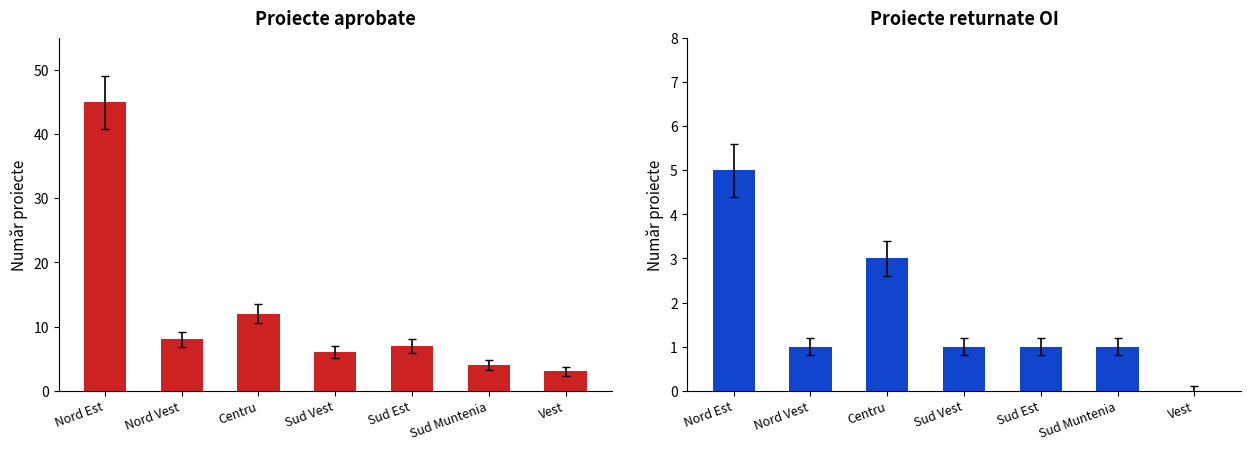

What is the average value of the aprobat series?

12